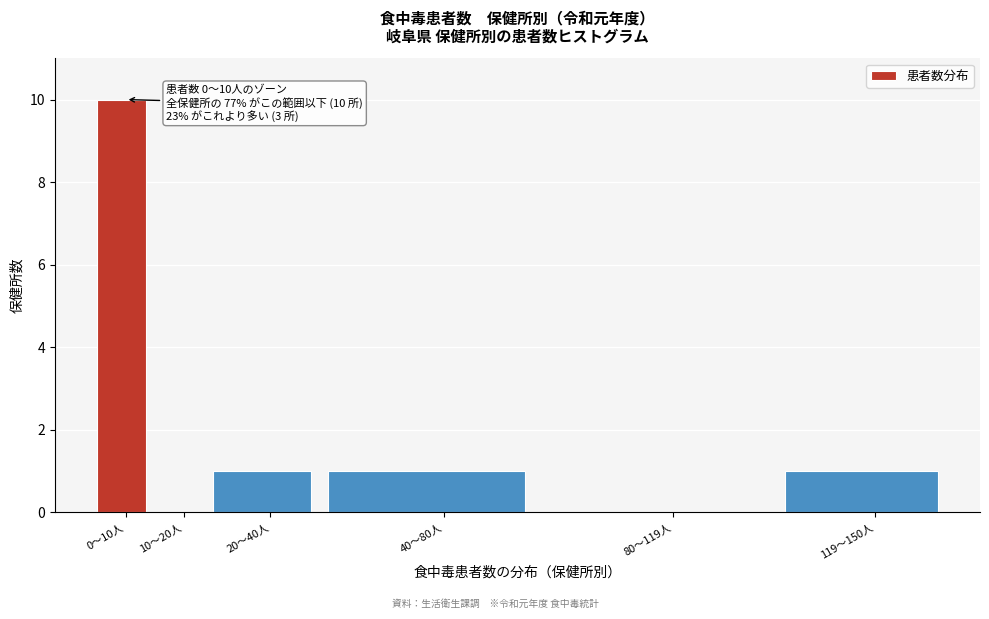

Reading right to left, transcribe all the data shown in this chart.

119〜150人=1	80〜119人=0	40〜80人=1	20〜40人=1	10〜20人=0	0〜10人=10